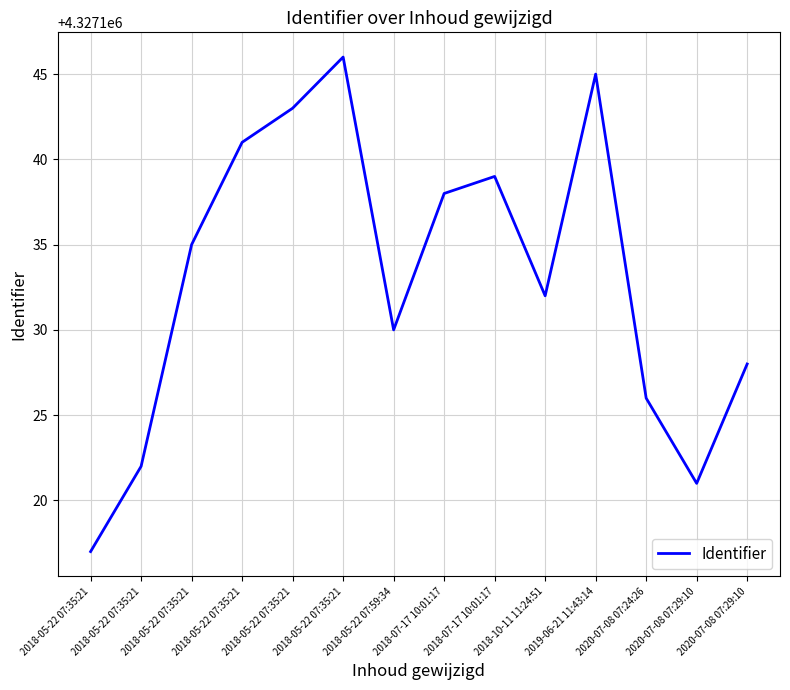

Which category has the highest value across all series?

2018-05-22 07:35:21